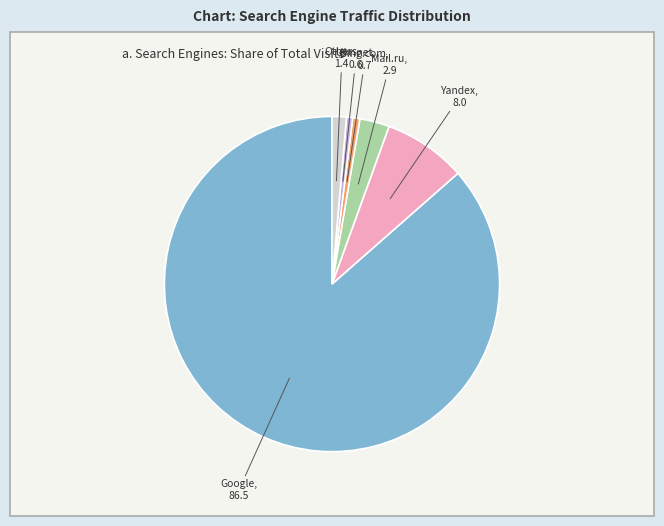

Is there a majority slice in this chart?

Yes